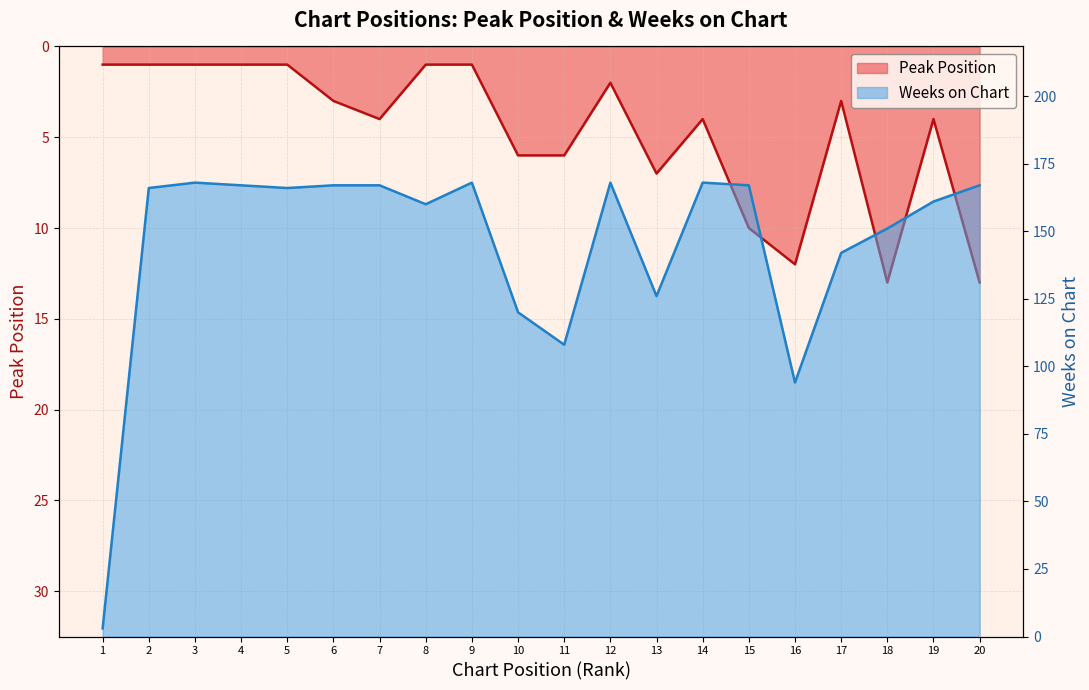

Which series has the widest spread of values?

Weeks on Chart